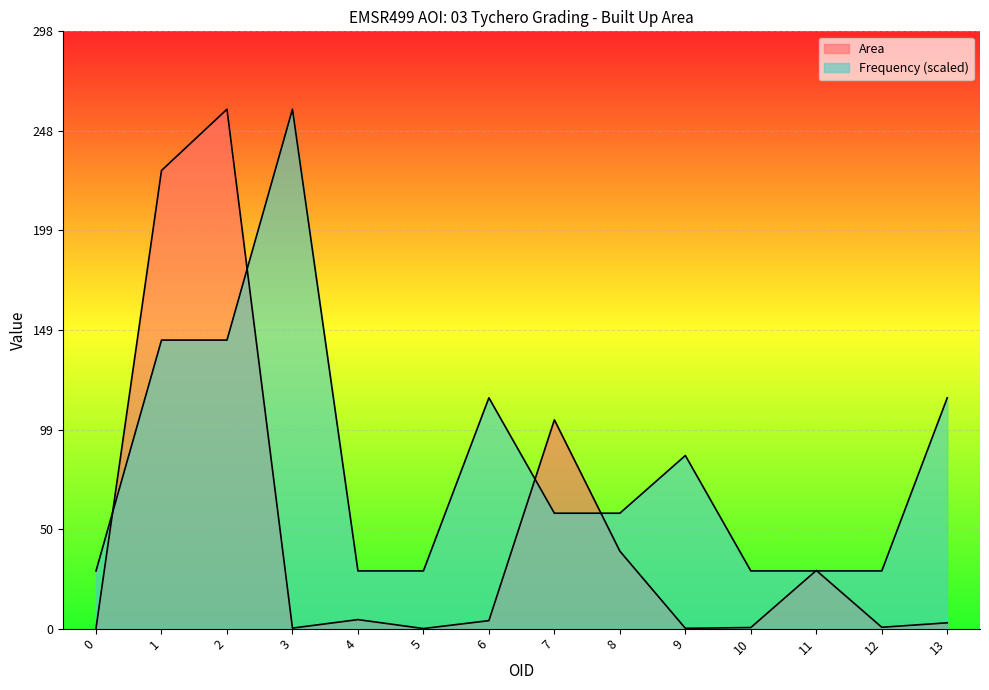

Which category has the lowest value across all series?

5